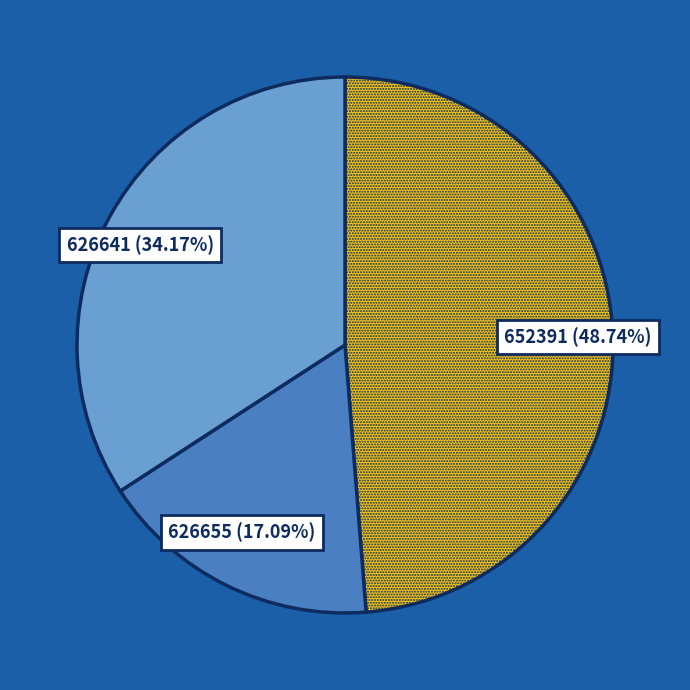

To the nearest percent, what is the average slice percentage?

33%